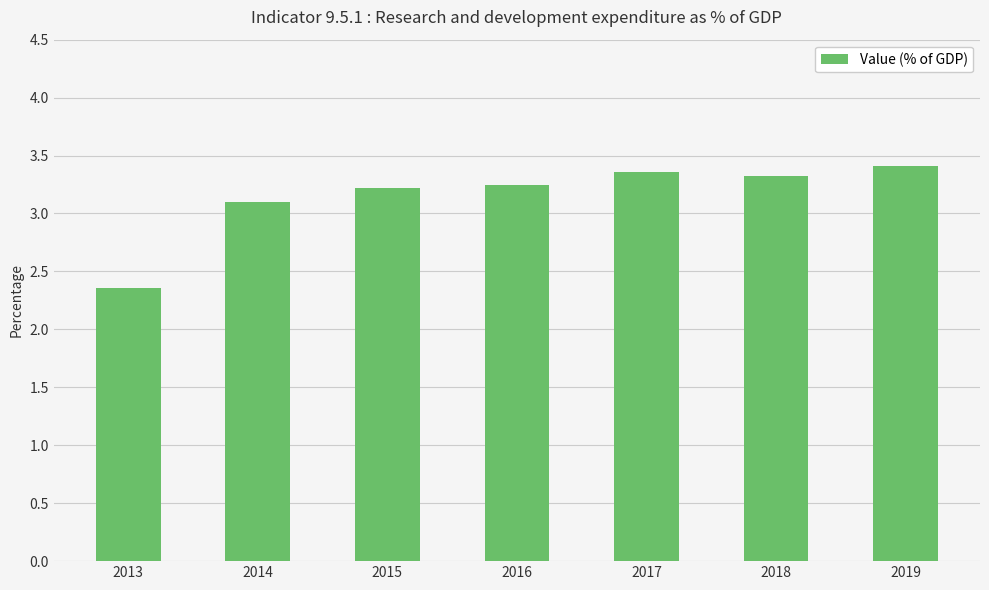

What is the value of the 1st bar from the left?

2.4